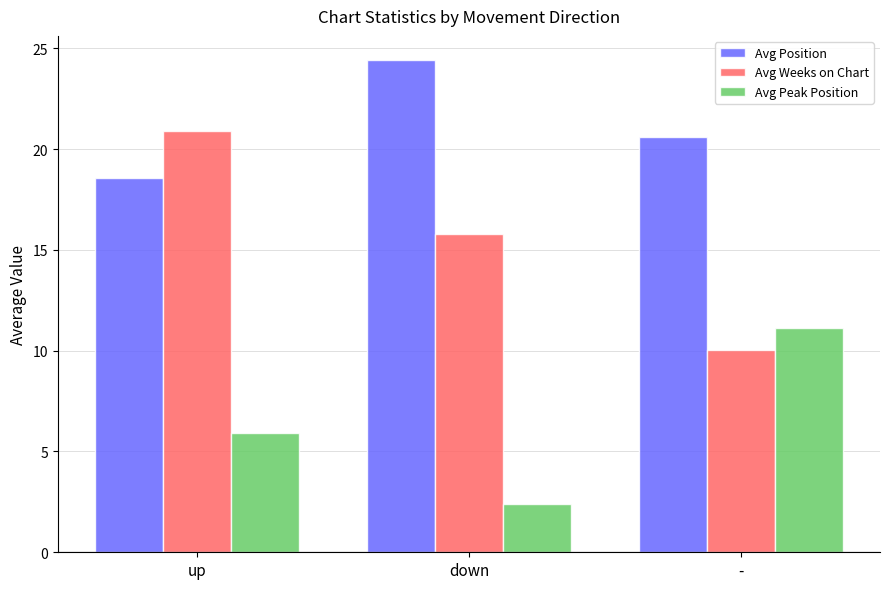

Which series has the widest spread of values?

Avg Weeks on Chart